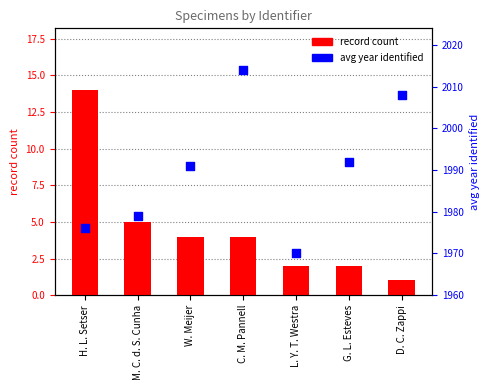

Which series reaches the maximum Y coordinate?

avg year identified